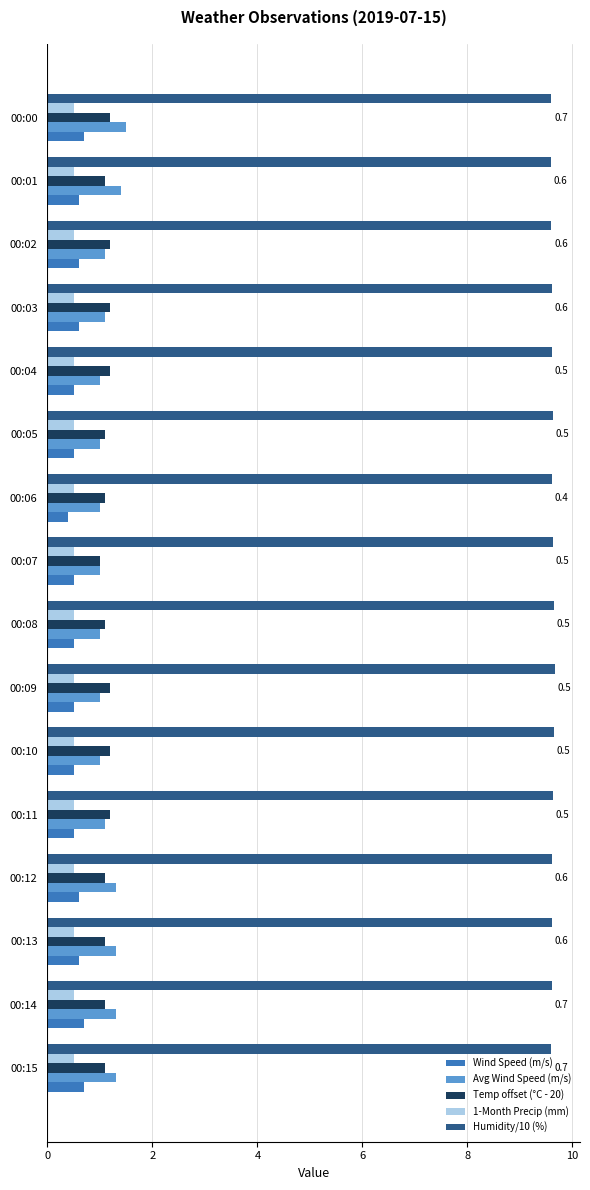

What is the difference between the highest and lowest values at 00:02?

9.1